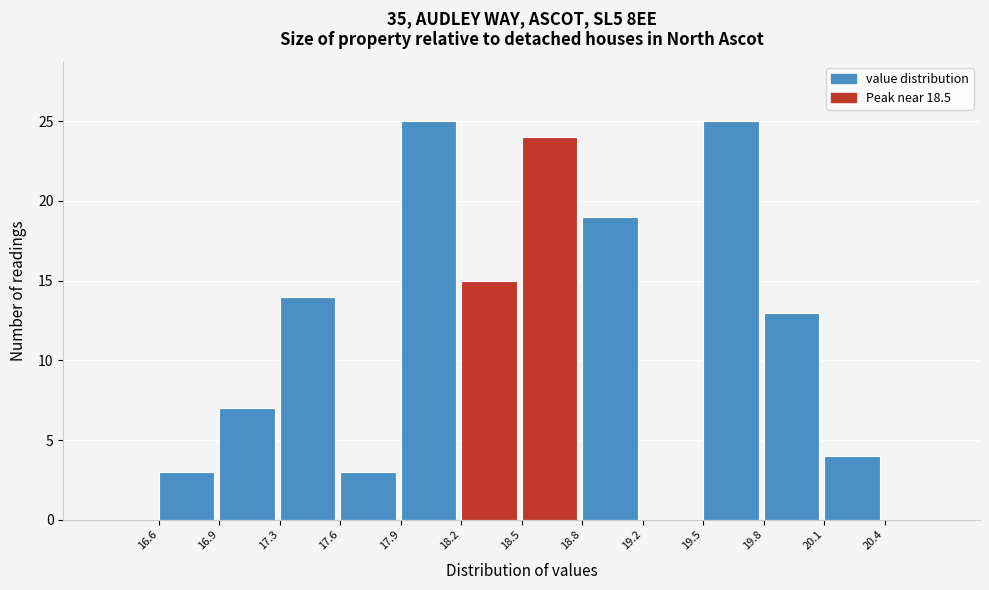

Reading left to right, list every bar in this chart as the range it spans on the x-axis followed by its height. The values are not printed on the chart, so give them approximately, as read against the axis.

16.6 to 16.9: 3
16.9 to 17.3: 7
17.3 to 17.6: 14
17.6 to 17.9: 3
17.9 to 18.2: 25
18.2 to 18.5: 15
18.5 to 18.8: 24
18.8 to 19.2: 19
19.2 to 19.5: 0
19.5 to 19.8: 25
19.8 to 20.1: 13
20.1 to 20.4: 4